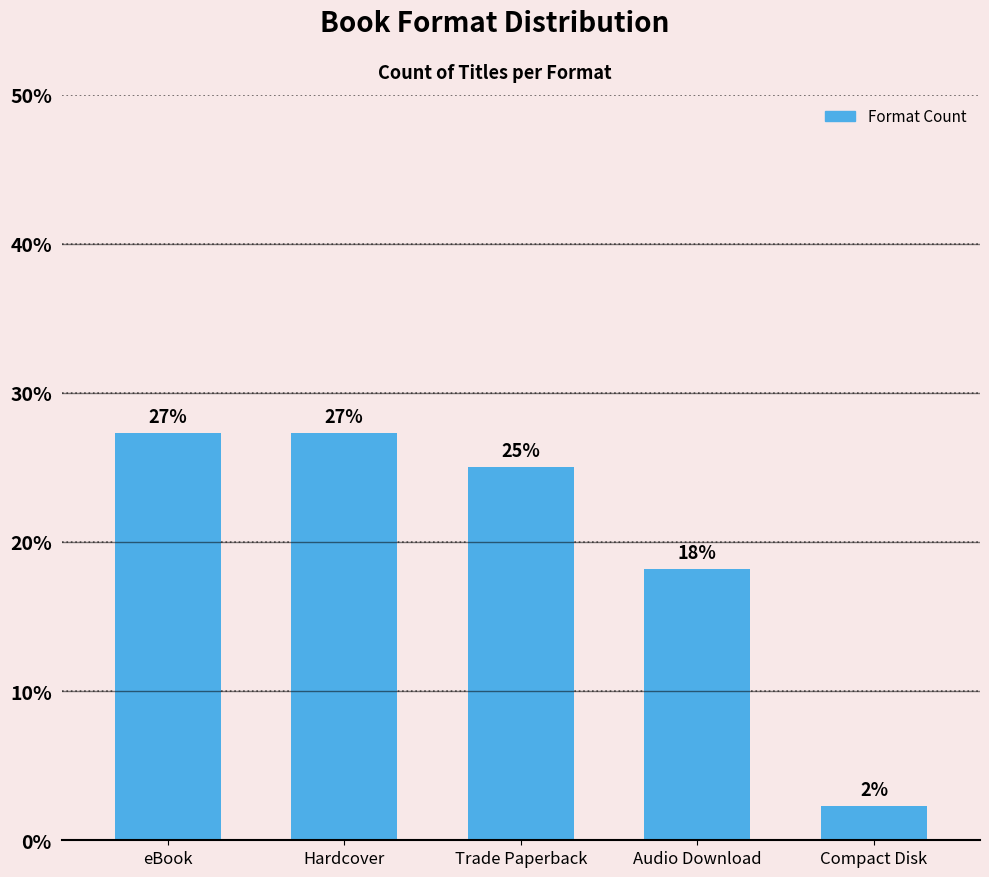

Approximately how many times larger is the value at Hardcover compared to Compact Disk?

12.0